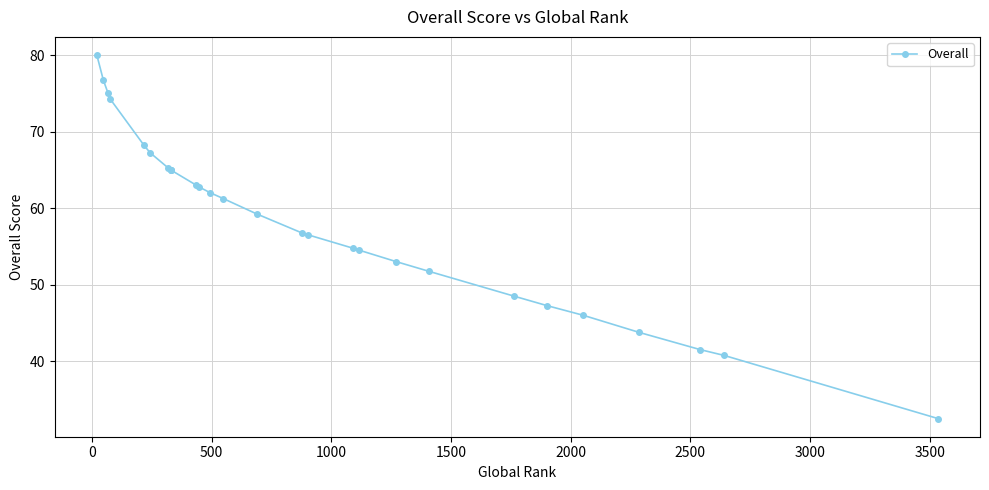

What is the difference between the second highest and minimum values?

44.2